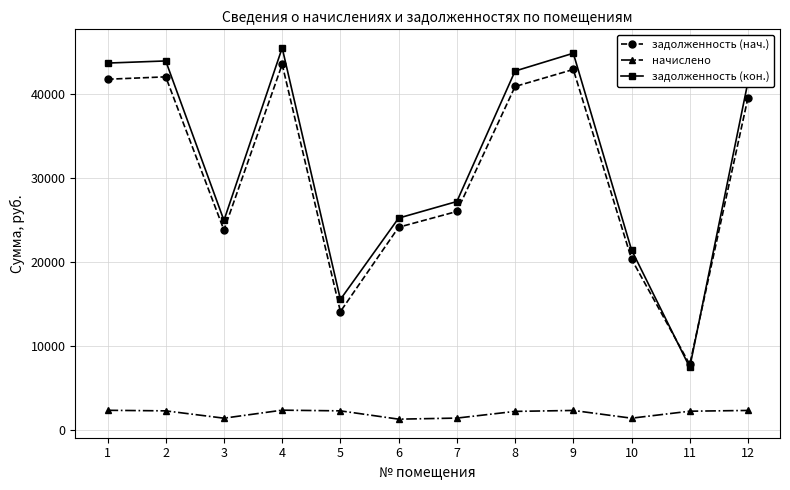

Is this an area chart (filled region under the line)?

No